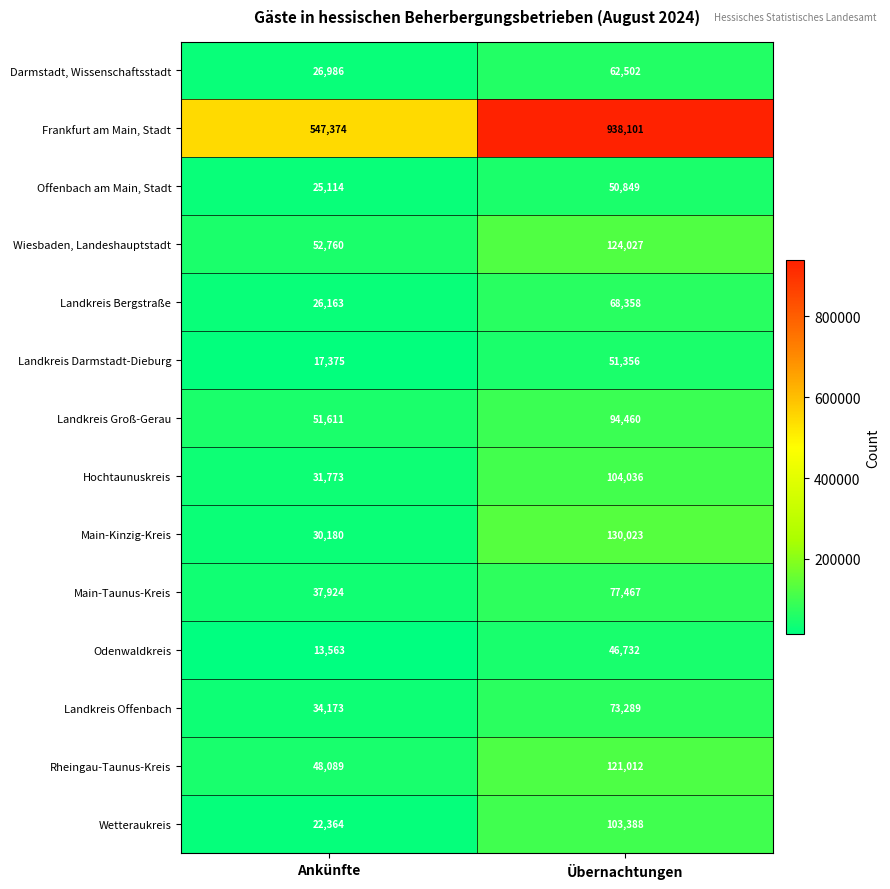

What is the sum of all Rheingau-Taunus-Kreis values?

169101